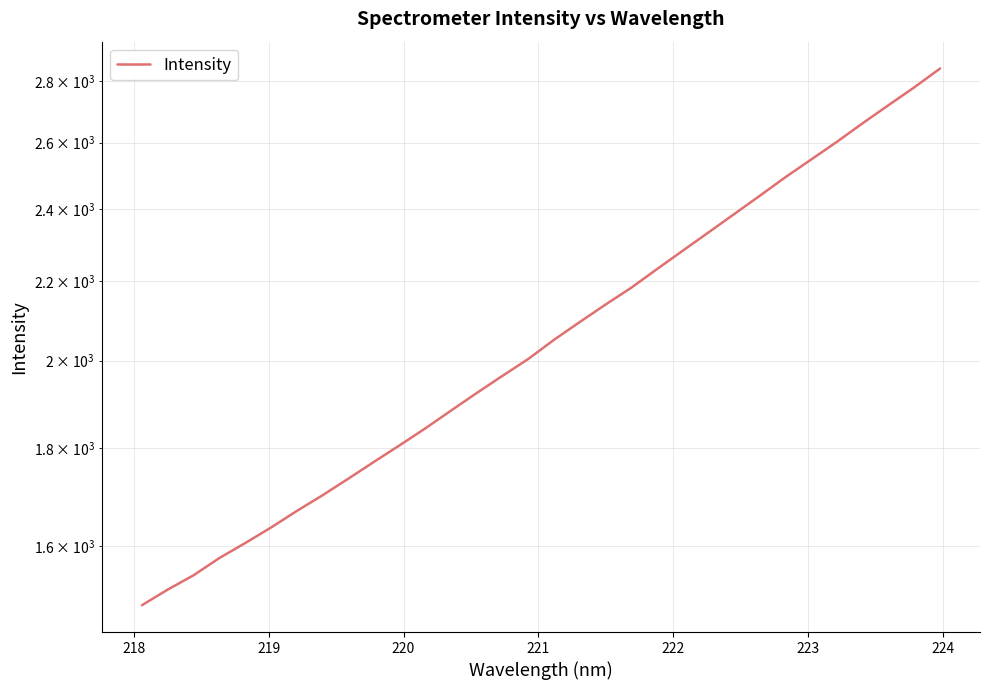

Does the chart have visible grid lines?

Yes